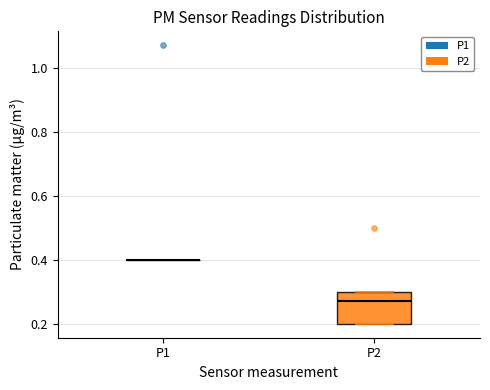

Comparing the boxes themselves (not the whiskers), which one is the tallest?

P2